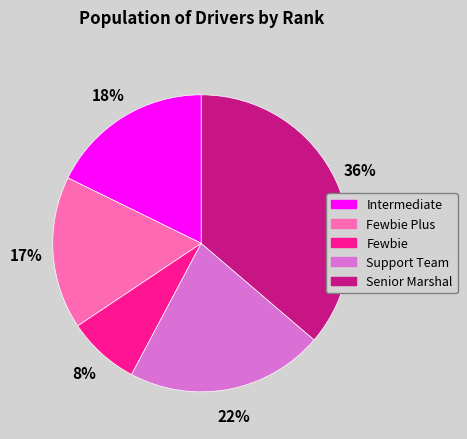

To the nearest percent, what is the average slice percentage?

20%